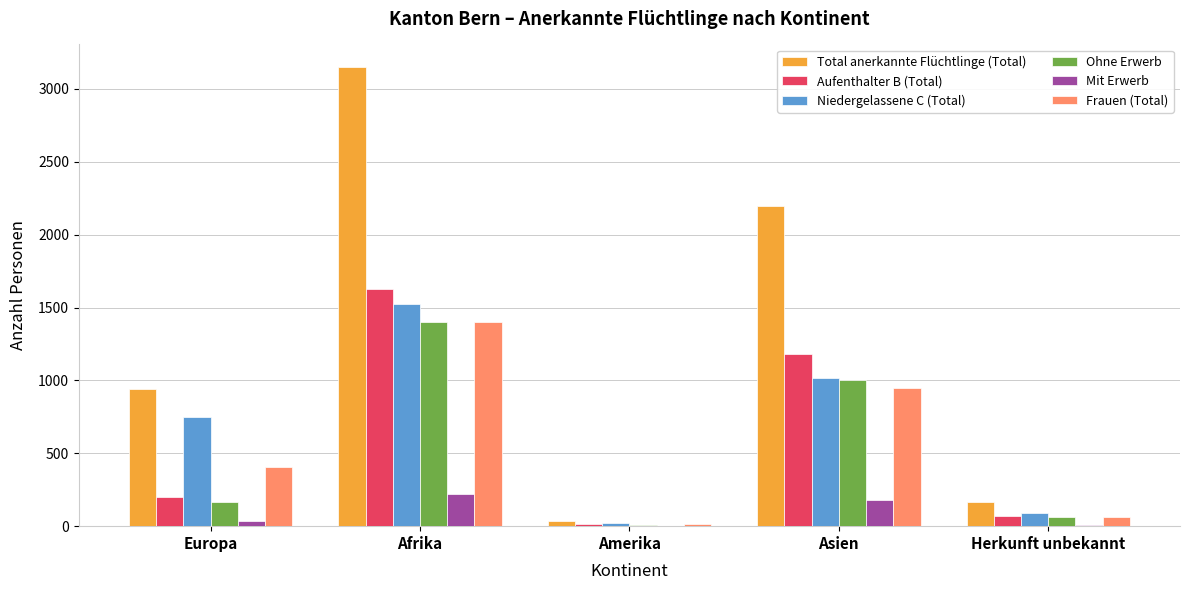

The Frauen (Total) series shows 401 at Asien. True or false?

False